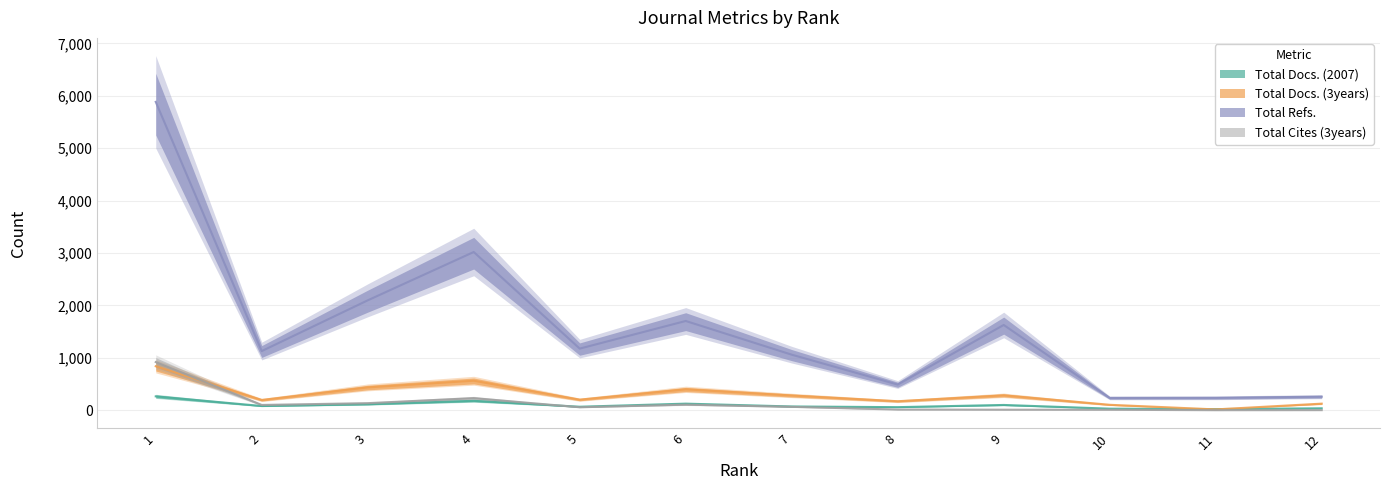

True or false: Total Docs. (3years) has a value of 563 at 4.

True